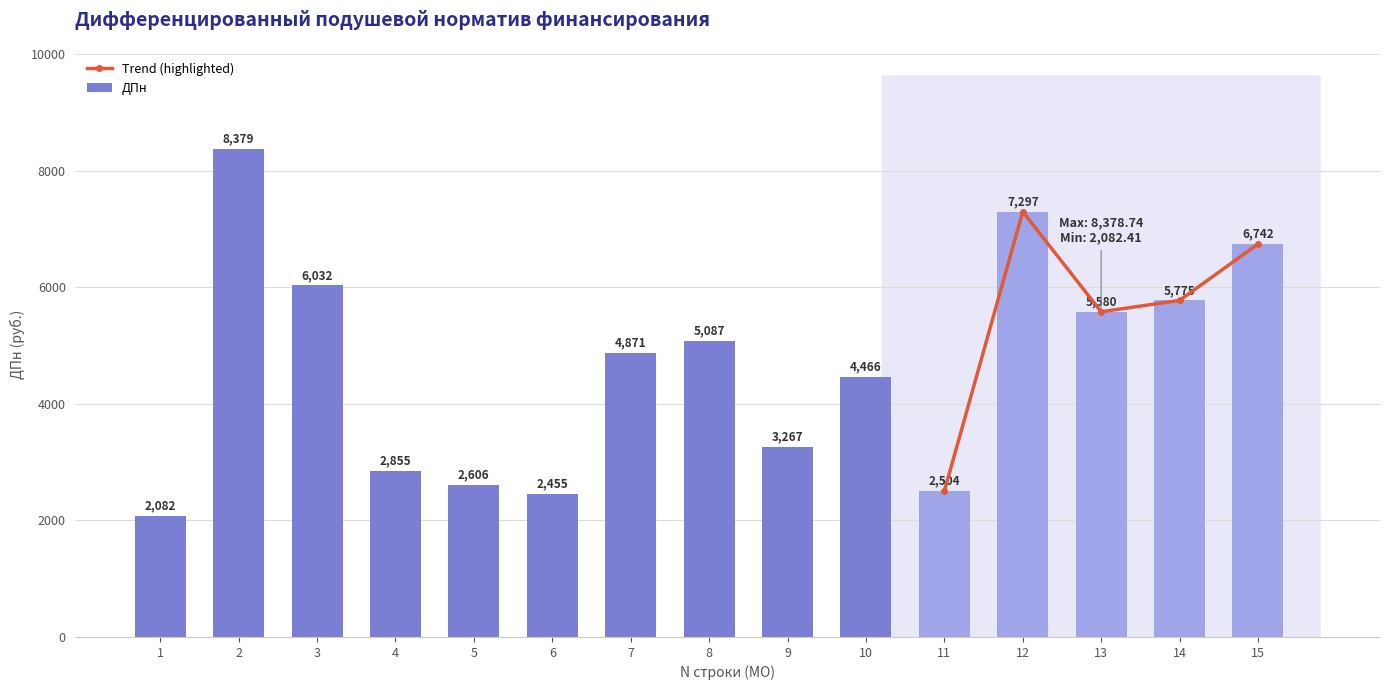

Is it true that the value at 15 is 6742.4?

True